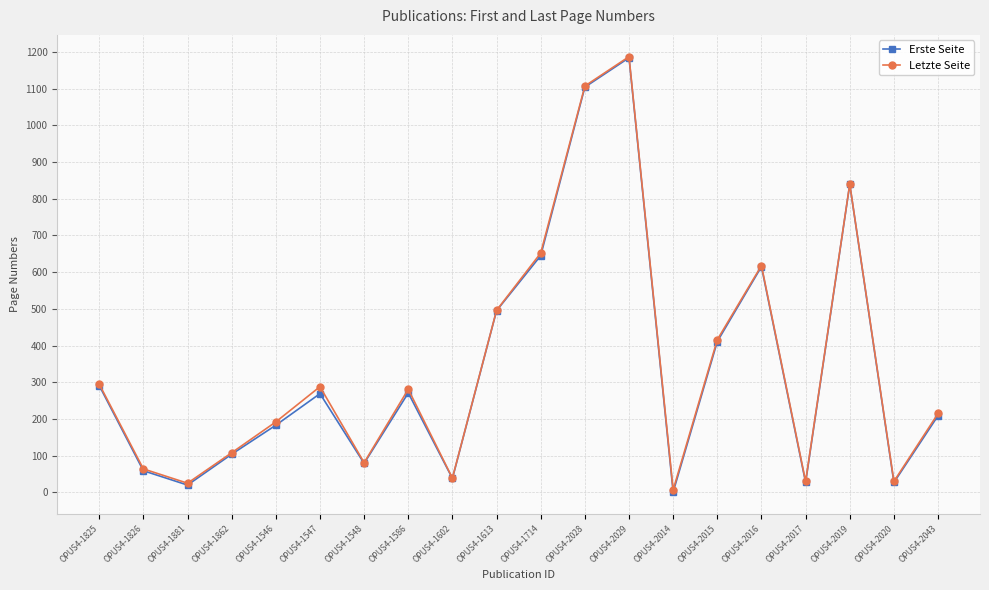

What is the total value across all series at OPUS4-2043?

424